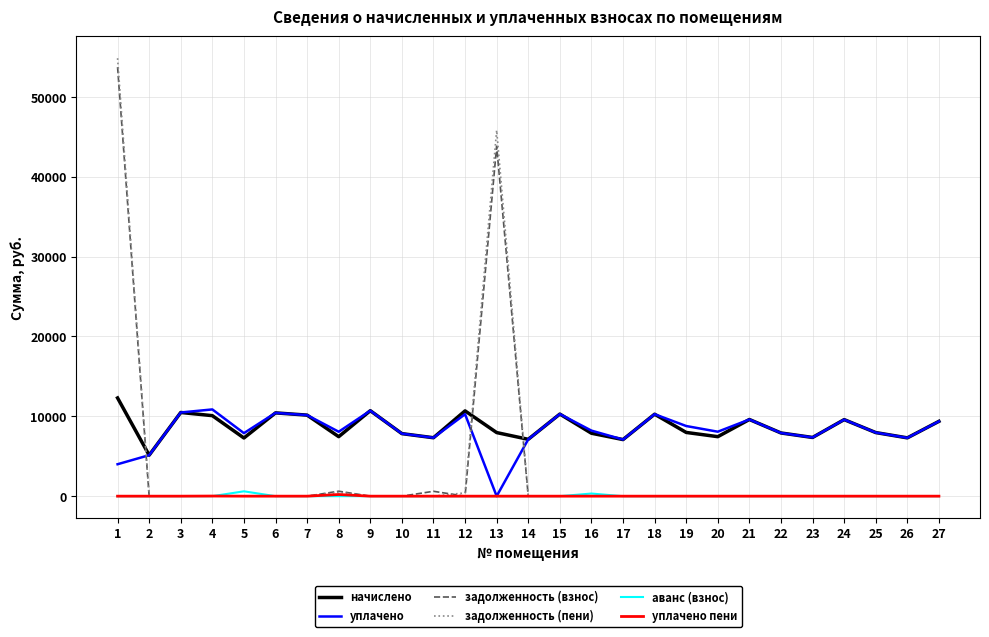

What are all the series names shown in the legend?

начислено, уплачено, задолженность (взнос), задолженность (пени), аванс (взнос), уплачено пени